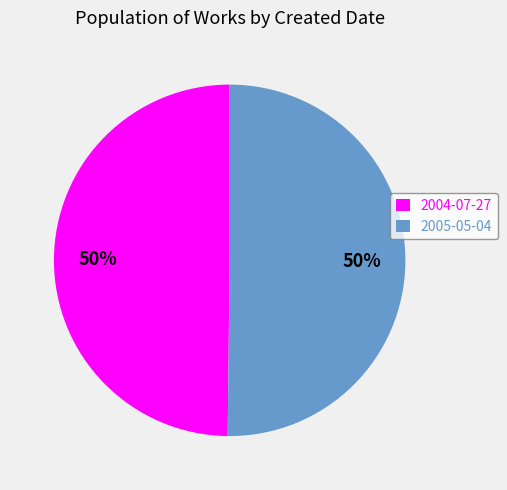

Do 2004-07-27 and 2005-05-04 together represent more than half of the pie?

Yes